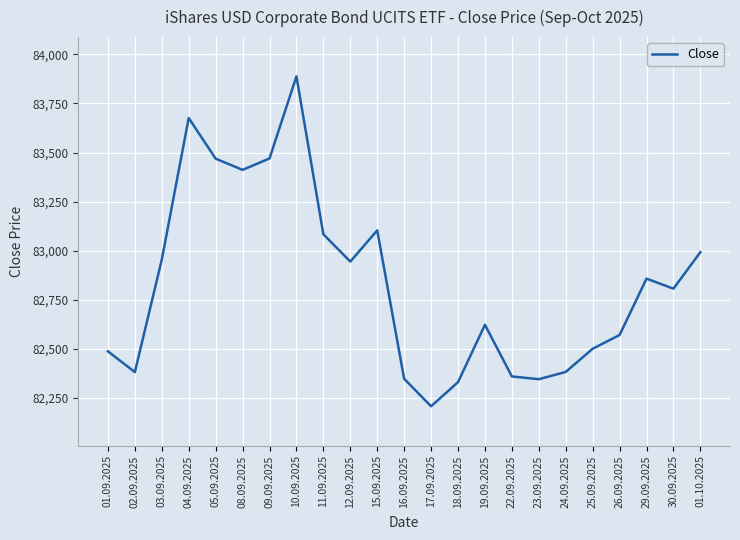

At which category does the data reach its first local valley?

02.09.2025